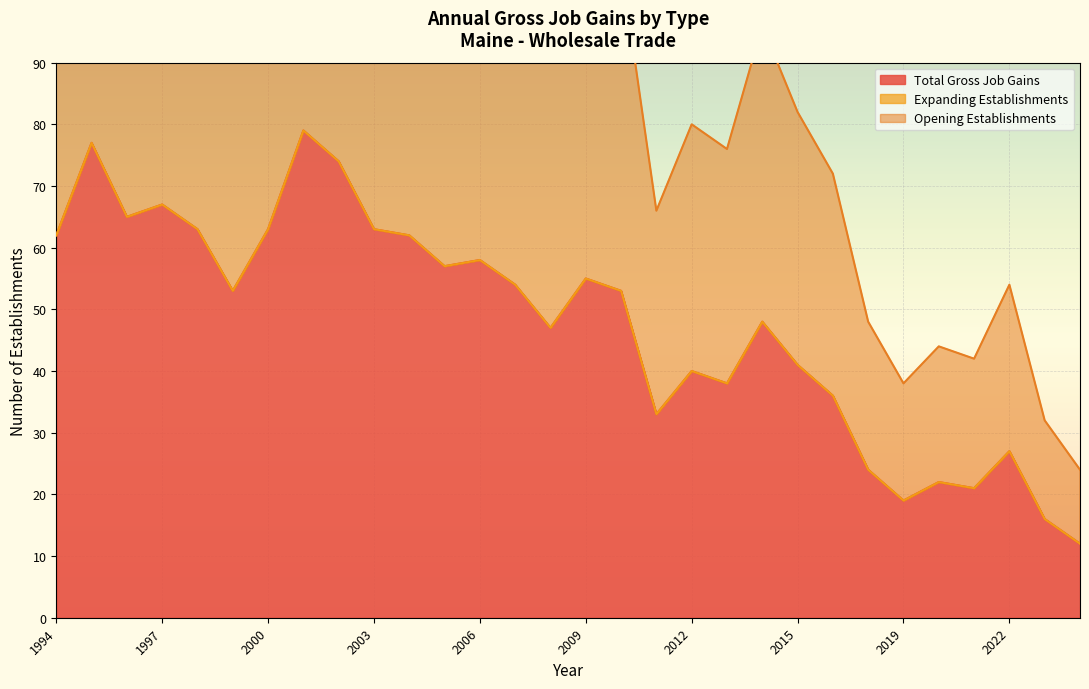

At which label does Opening Establishments reach its minimum?

2024